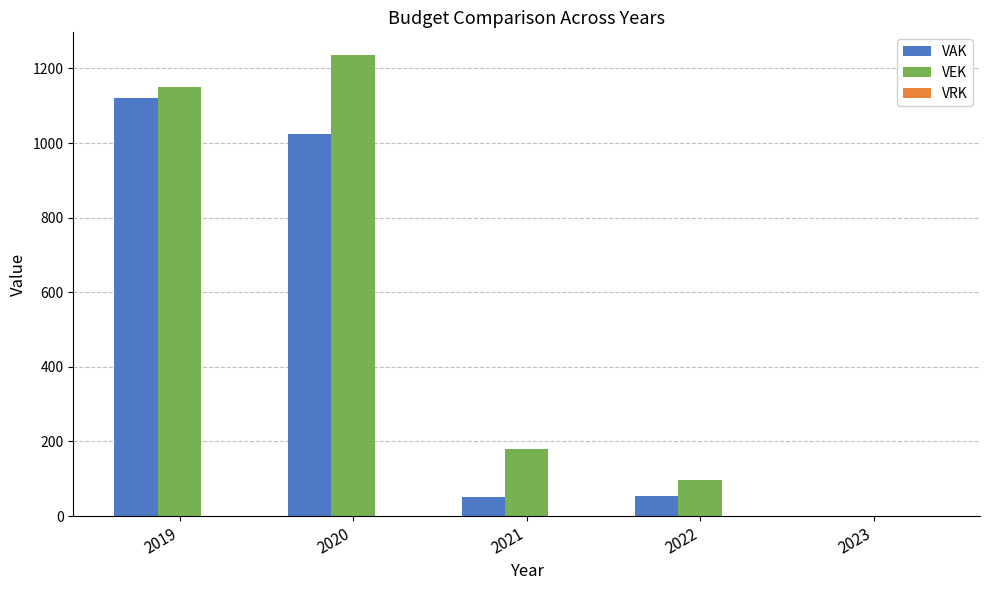

Where is VAK nearest to the value 560?

2020